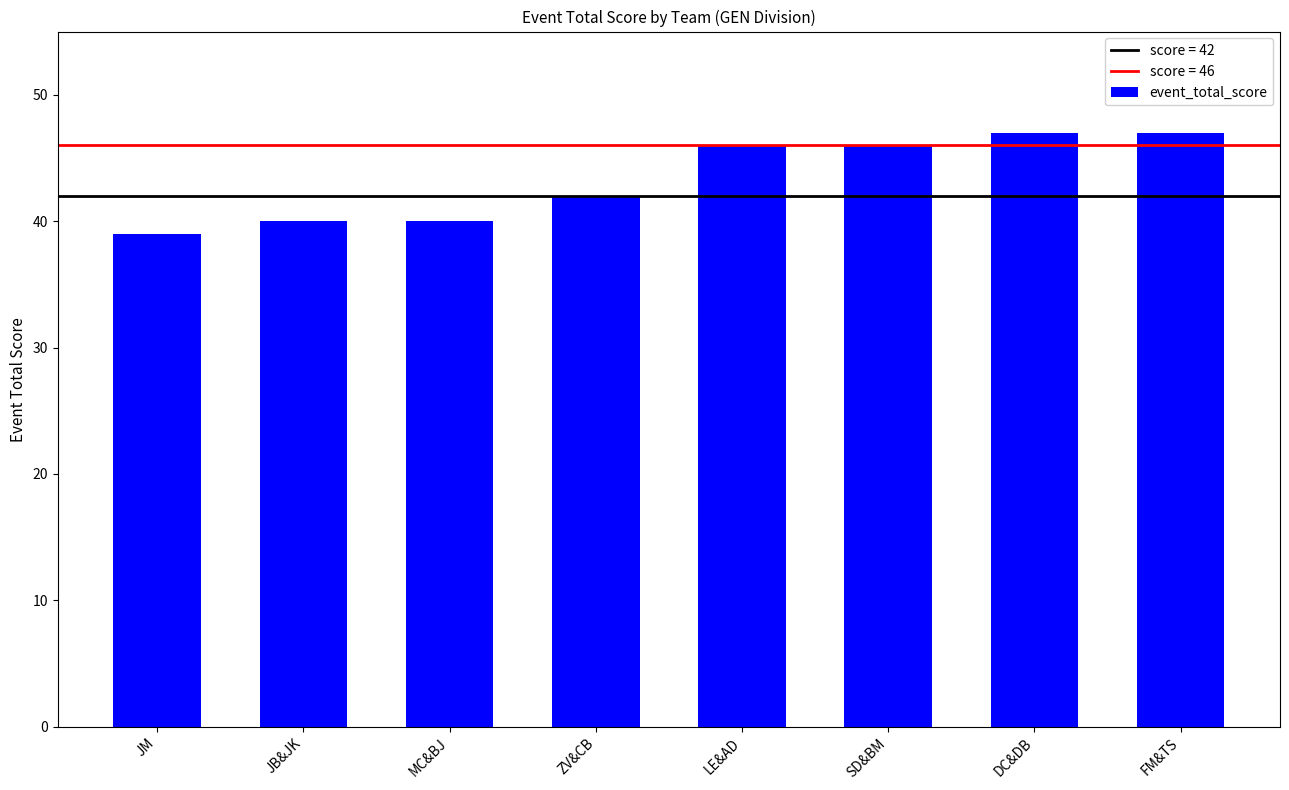

What is the maximum value shown in the chart?

47